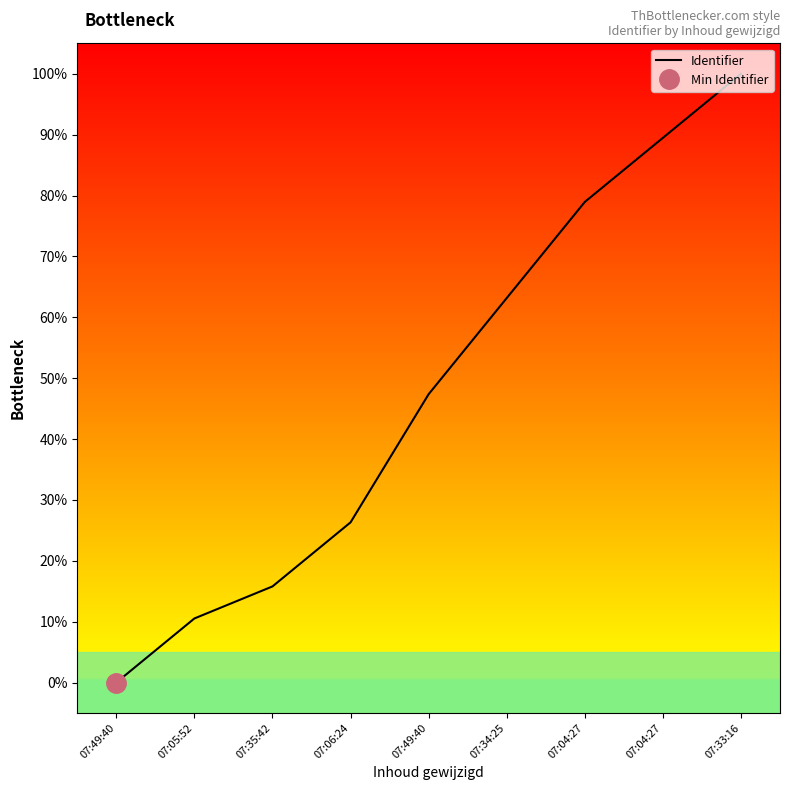

What is the label of the 3rd point from the left?

07:35:42